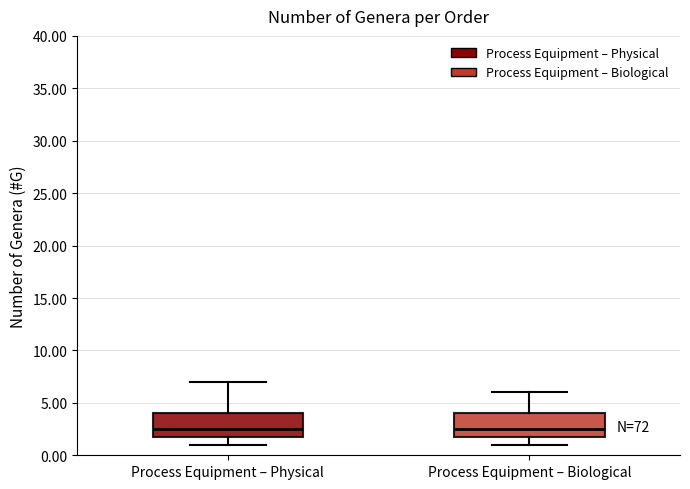

Reading left to right, transcribe this box plot: for each box, give where its median line is, the range the box spans, and where its two whiskers end, as read against the y-axis. The values are not printed on the chart, so give them approximately, as read against the axis.

Process Equipment – Physical: median 2.5, box 2.0 to 4.0, whiskers 1.0 to 7.0
Process Equipment – Biological: median 2.5, box 2.0 to 4.0, whiskers 1.0 to 6.0